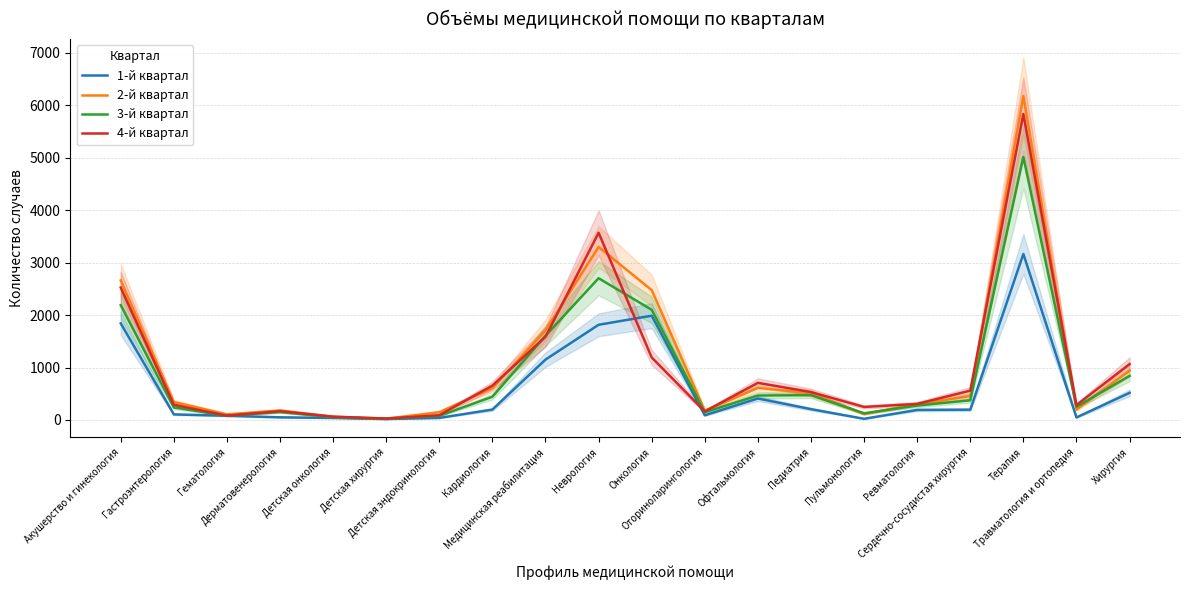

Count the number of data series in this chart.

4